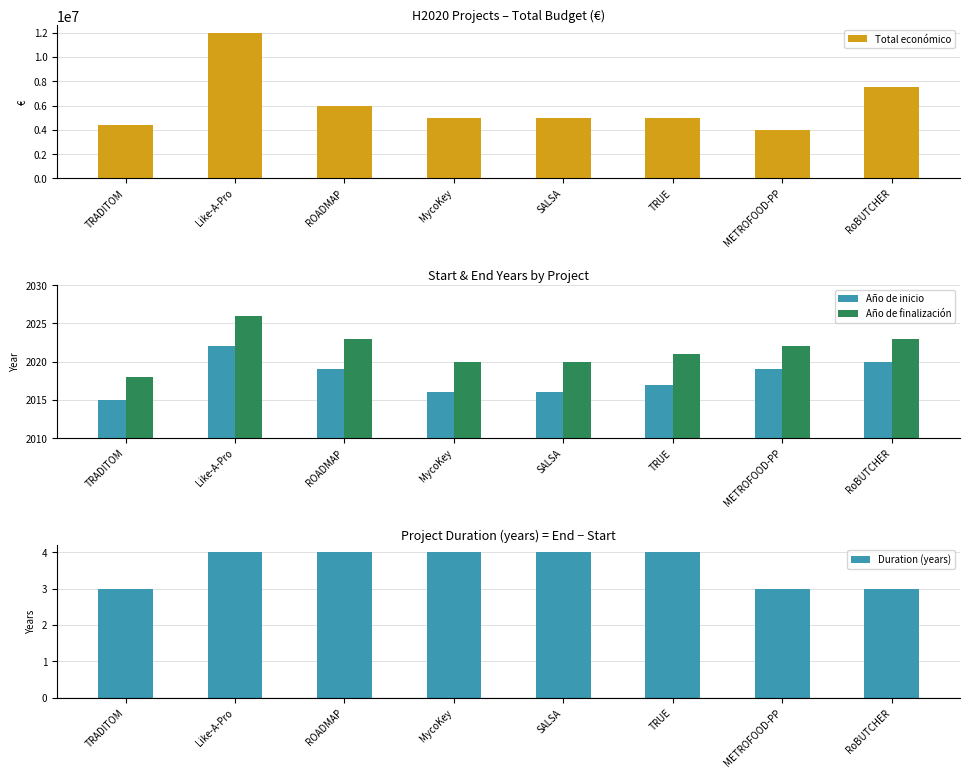

What is the average value of the Año de inicio series?

2018